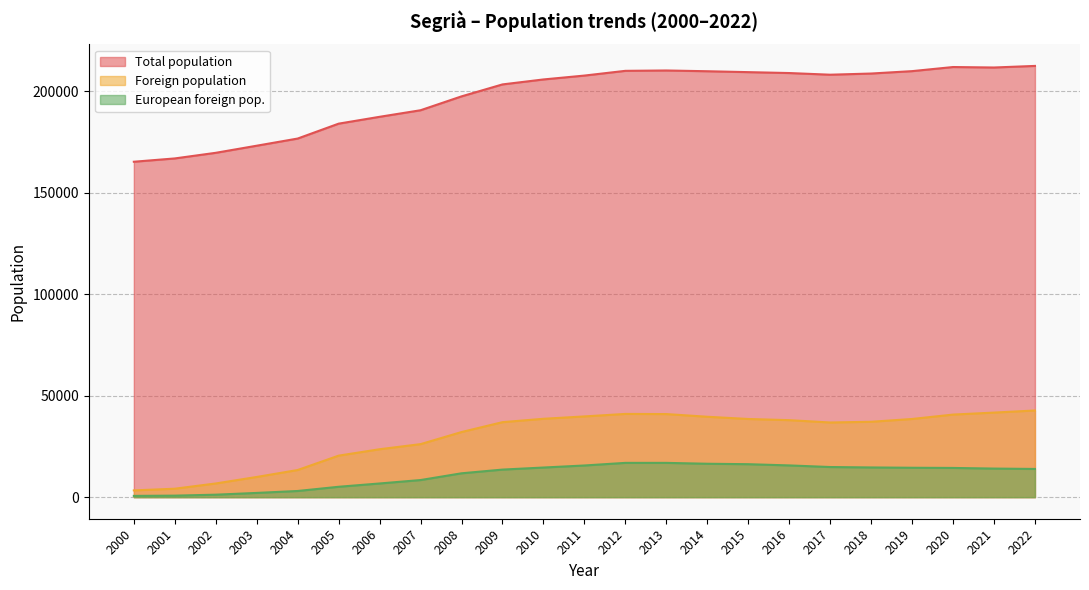

Which series has the largest range (max minus min)?

Total population